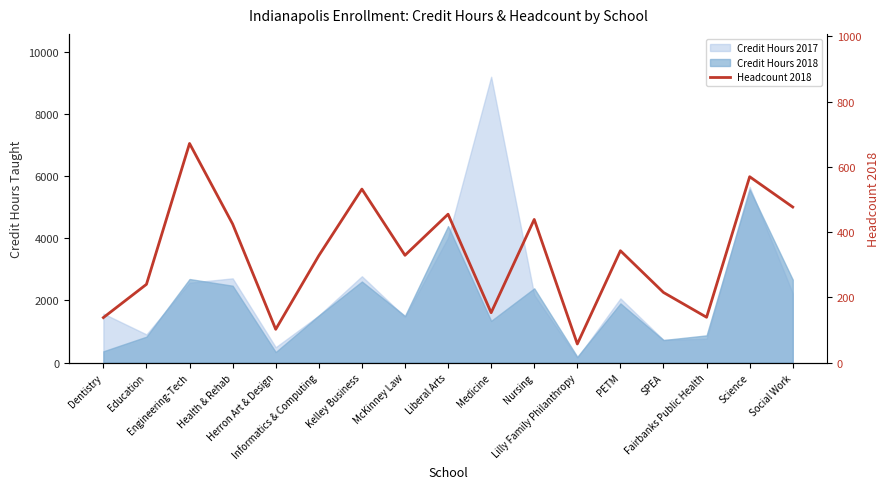

What is the maximum value shown in the chart?

672